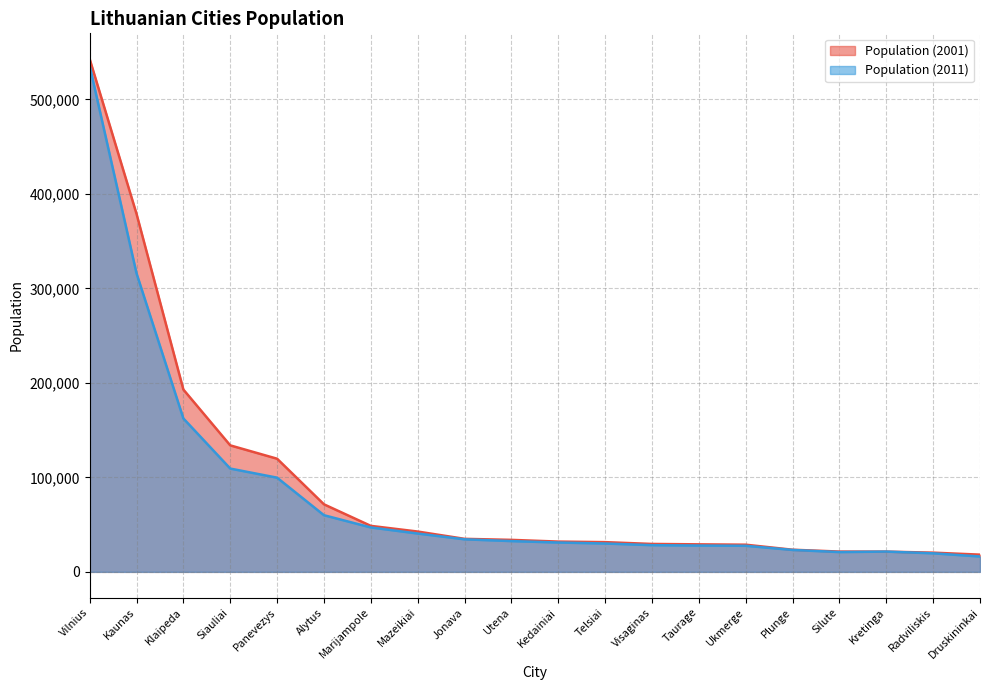

What is the difference between the second highest and minimum values in the Population (2001) series?

360710